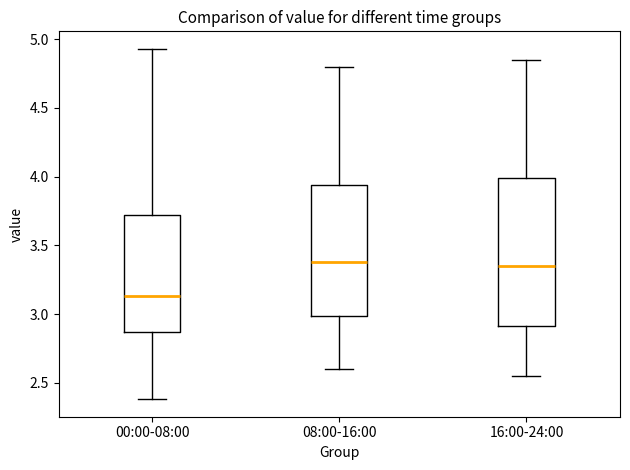

Reading left to right, transcribe this box plot: for each box, give where its median line is, the range the box spans, and where its two whiskers end, as read against the y-axis. The values are not printed on the chart, so give them approximately, as read against the axis.

00:00-08:00: median 3.15, box 2.85 to 3.70, whiskers 2.40 to 4.95
08:00-16:00: median 3.40, box 3.00 to 3.95, whiskers 2.60 to 4.80
16:00-24:00: median 3.35, box 2.90 to 4.00, whiskers 2.55 to 4.85